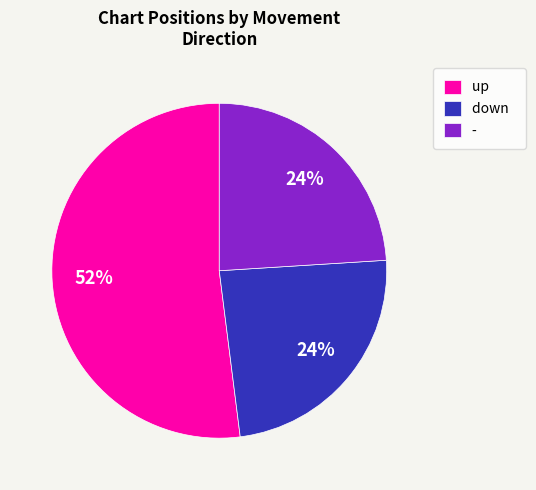

What is the largest slice in the pie chart?

up